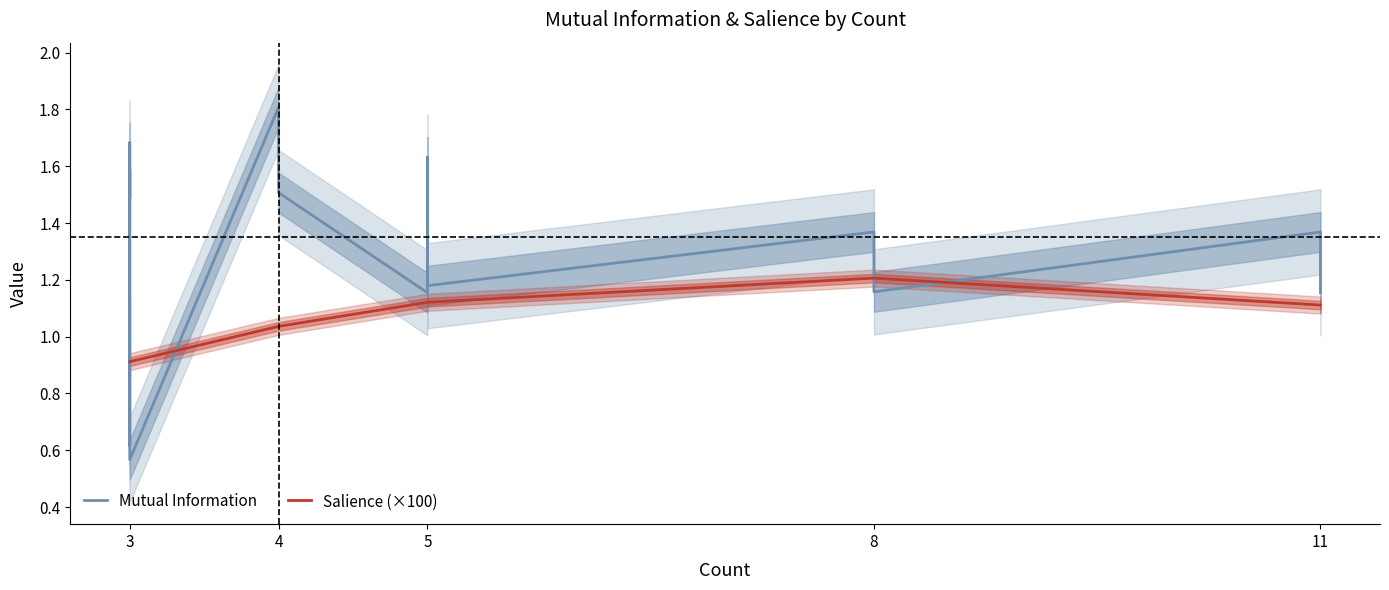

What is the difference between the second highest and second lowest values in the Mutual Information series?

1.2